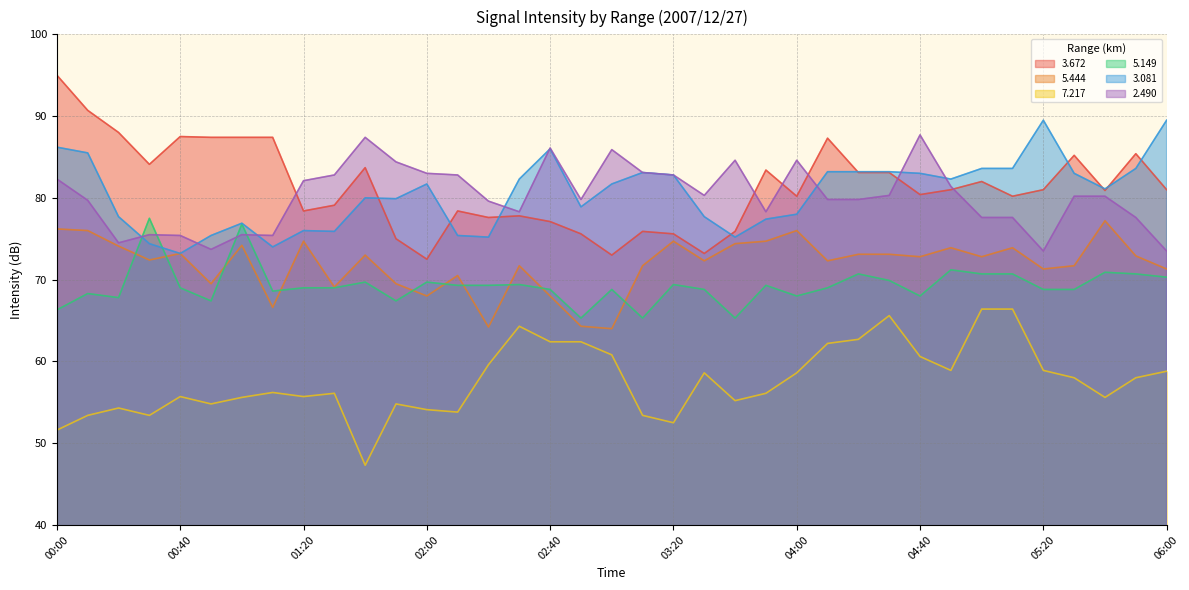

Which series has the widest spread of values?

3.672